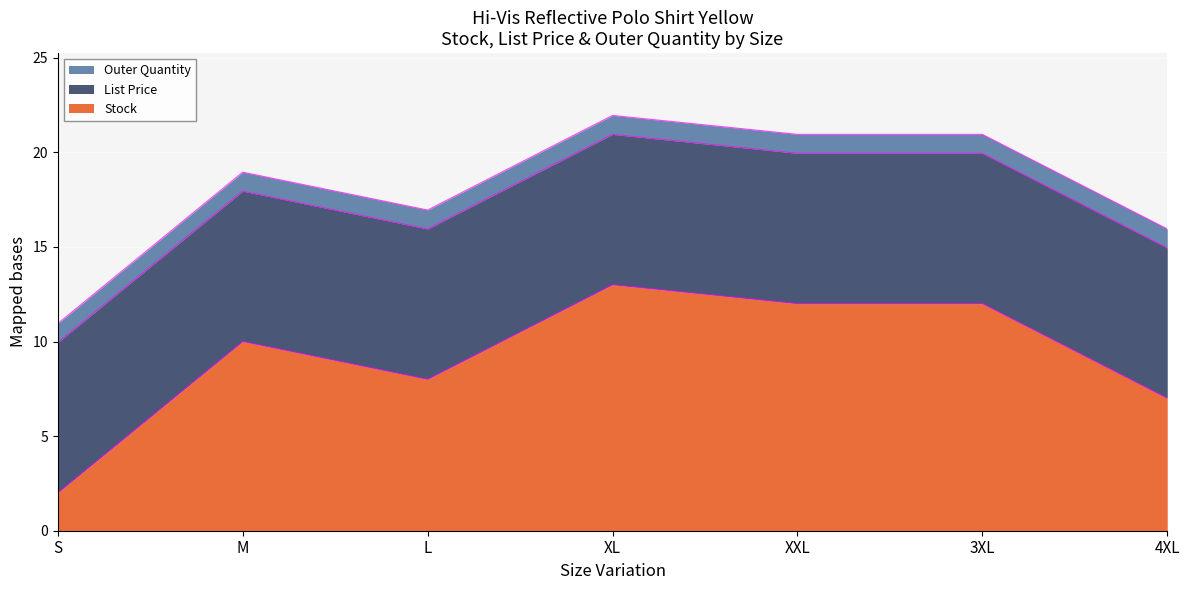

Which series has the widest spread of values?

Stock